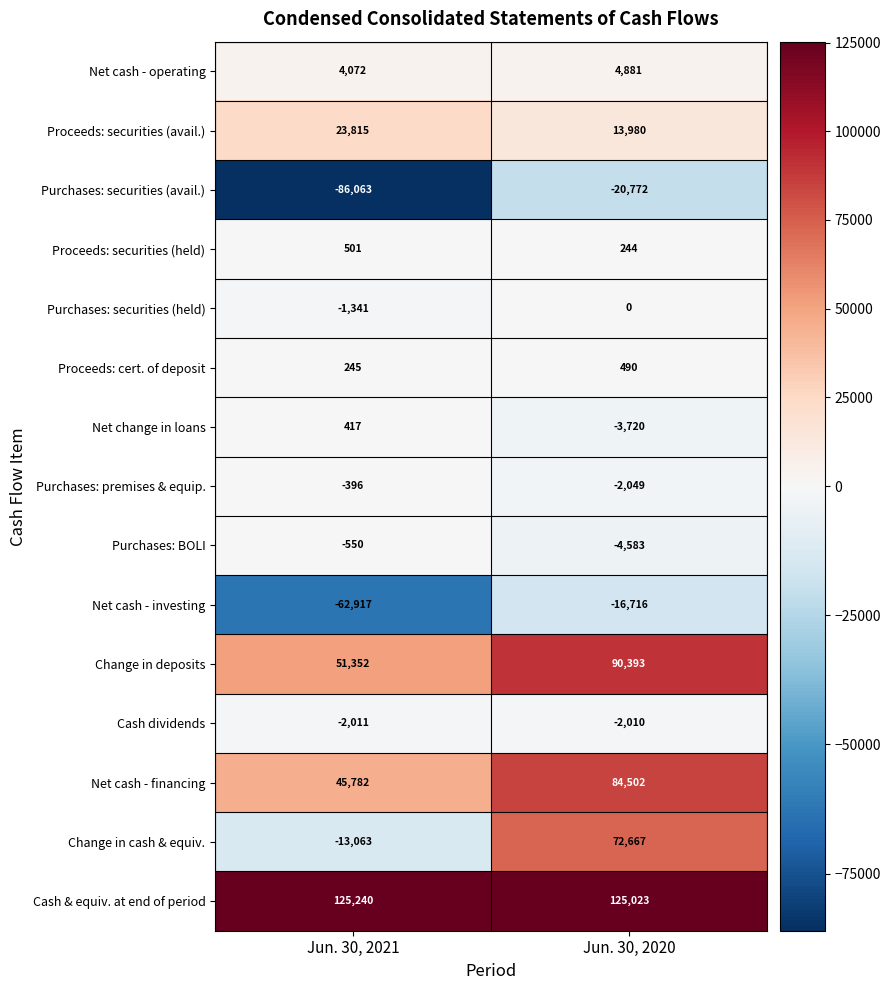

What is the average value of the Proceeds: cert. of deposit series?

368